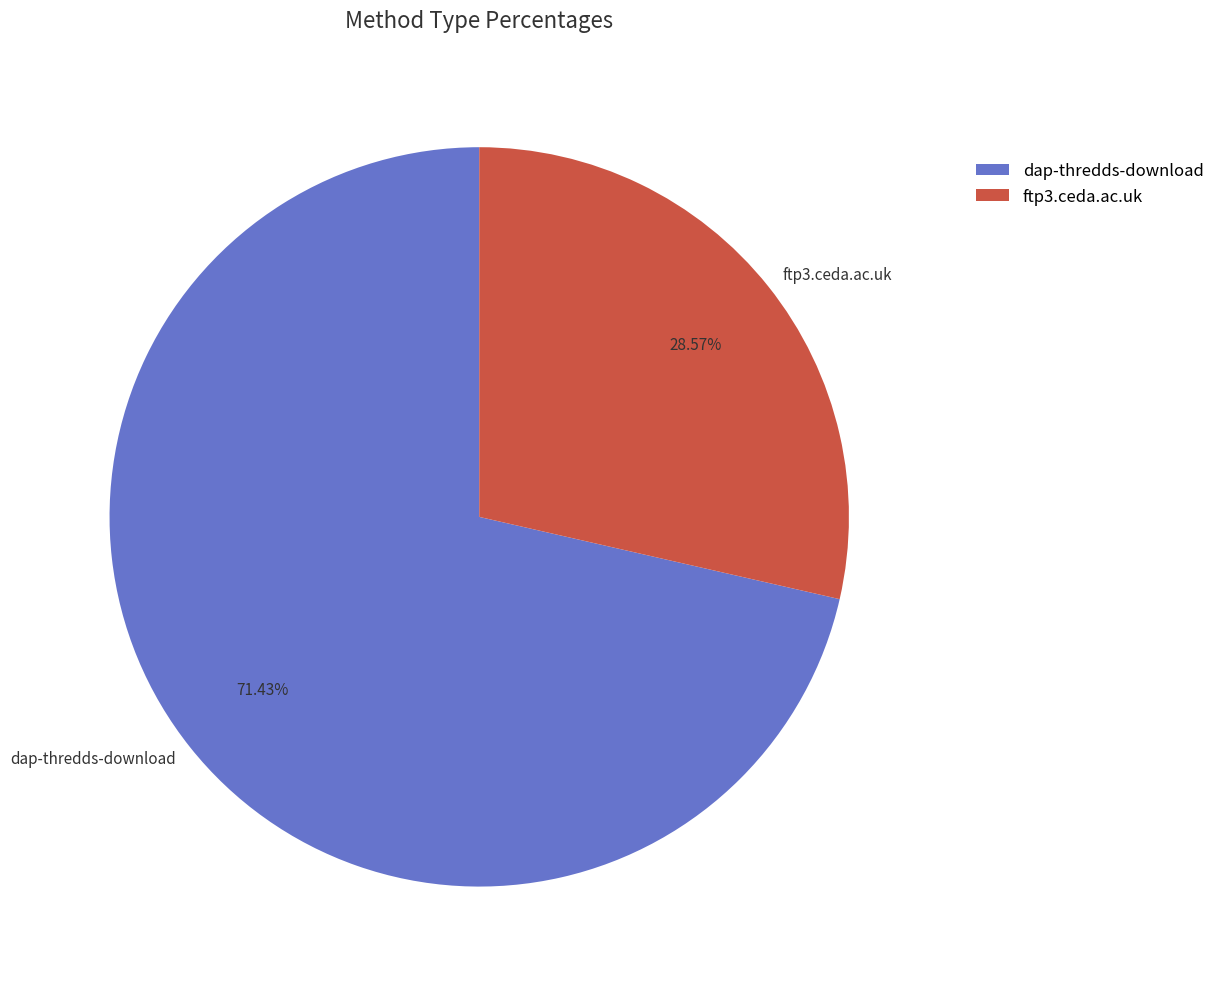

Rank the categories by value from lowest to highest.

ftp3.ceda.ac.uk, dap-thredds-download